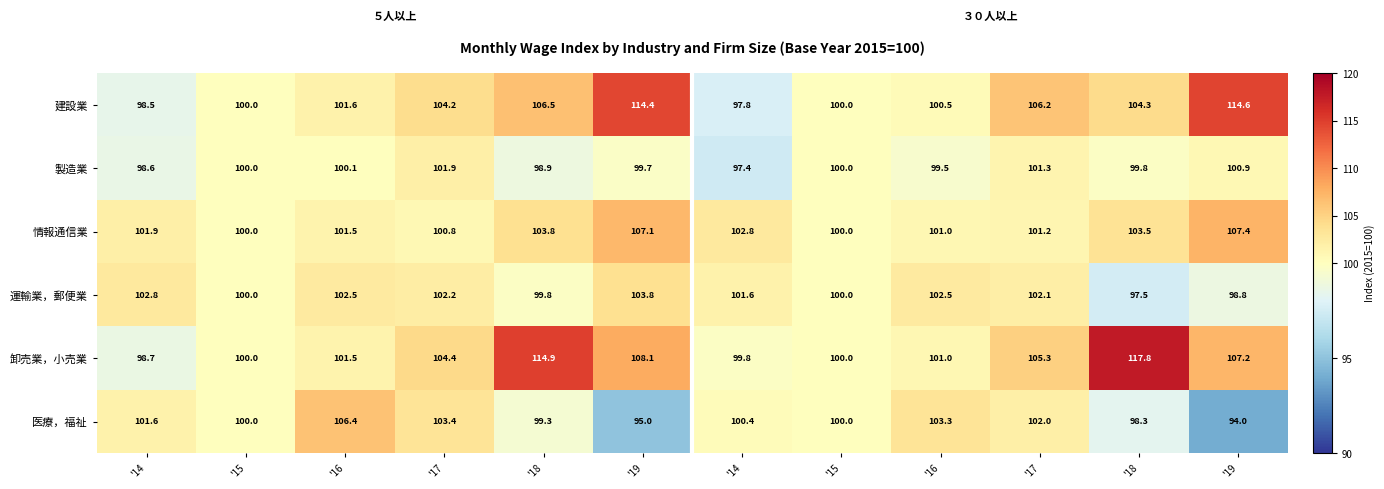

Count the number of categories in the chart.

12